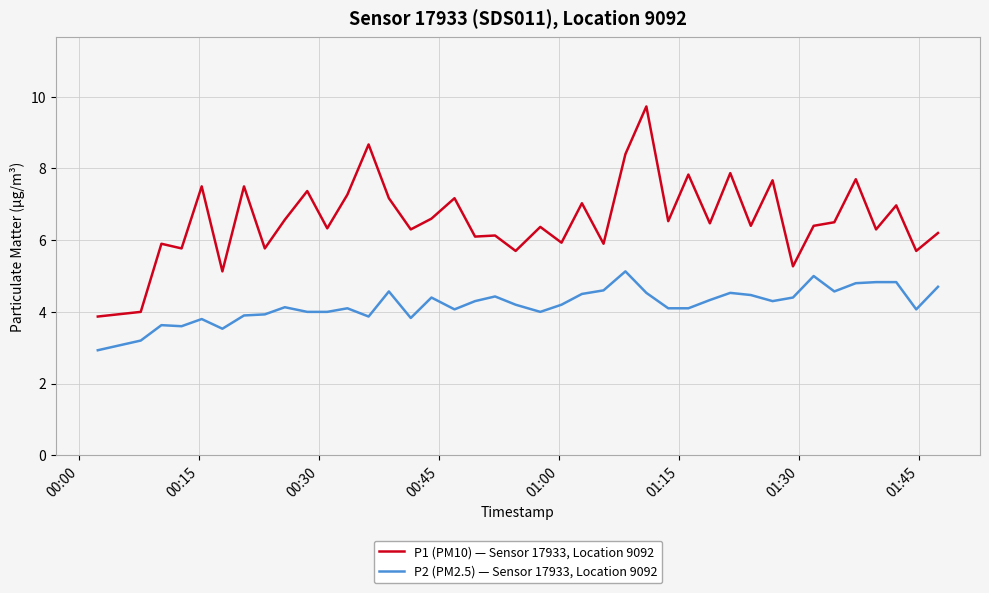

What are all the series names shown in the legend?

P1 (PM10) — Sensor 17933, Location 9092, P2 (PM2.5) — Sensor 17933, Location 9092